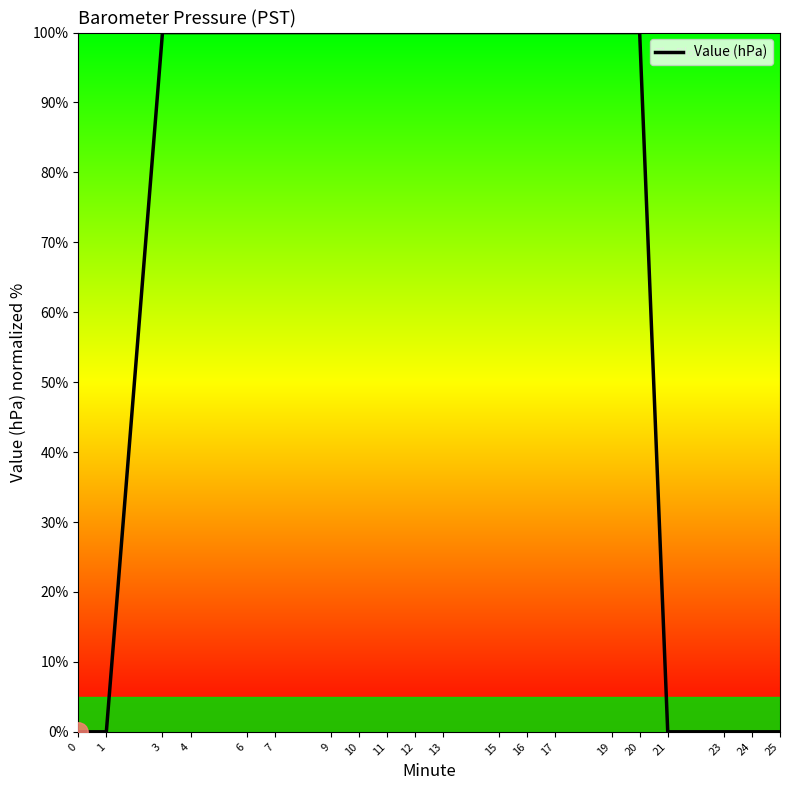

Is it true that the value at 21 is 0?

True